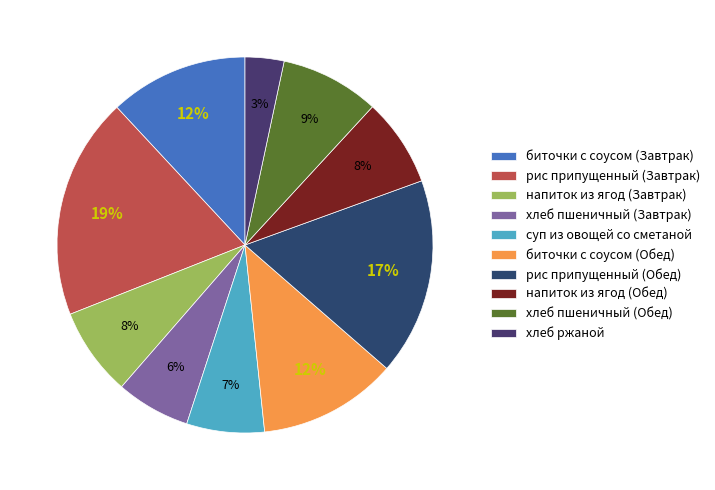

What percentage is the хлеб пшеничный (Обед) slice, to the nearest percent?

9%